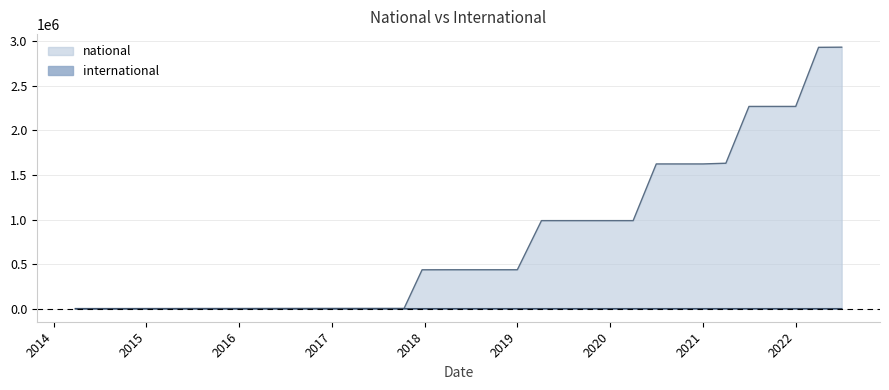

How many data points in national are less than 436470?

15